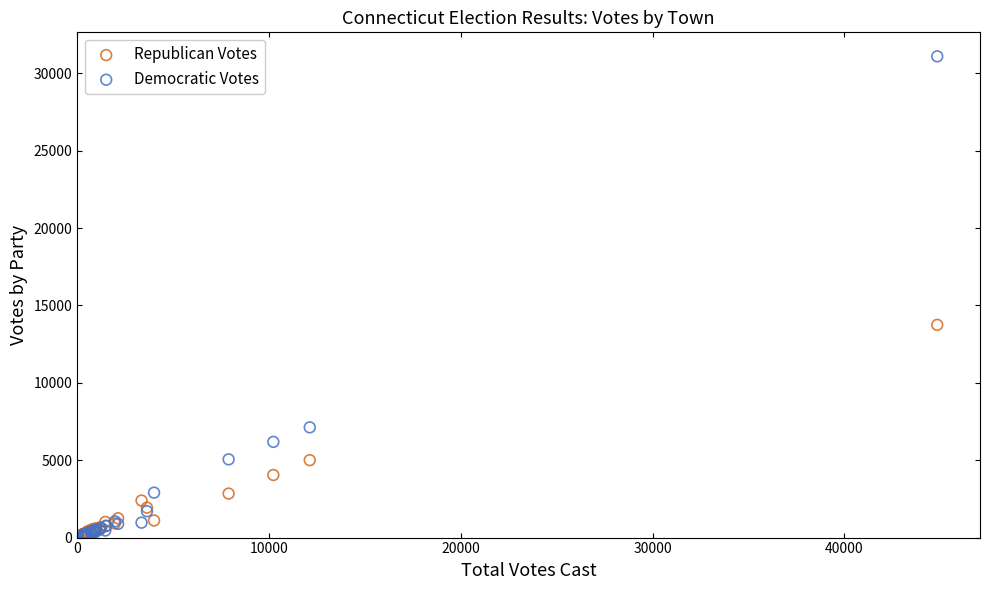

Which series has the largest Y range (max minus min)?

Democratic Votes